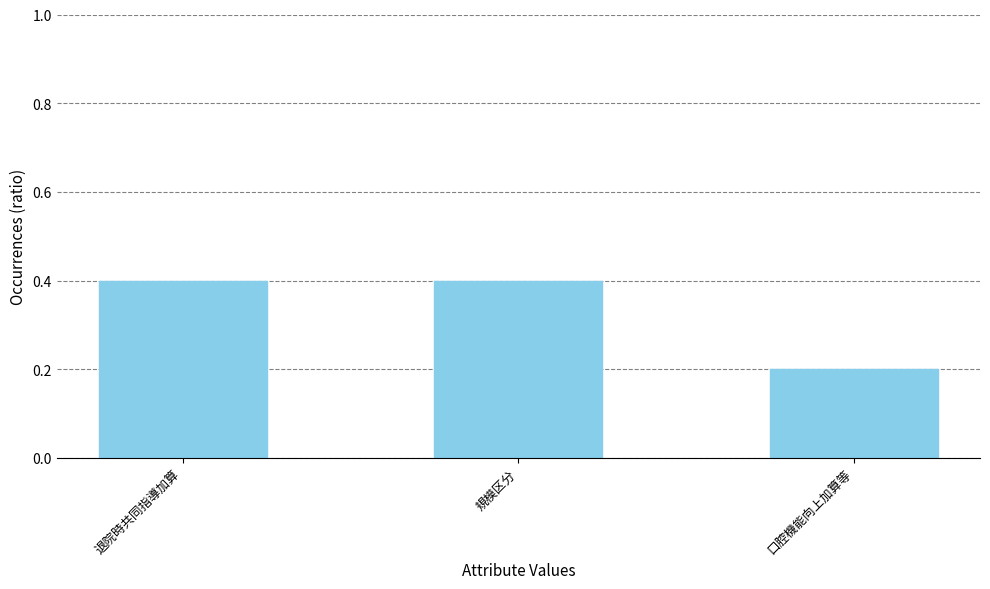

Is it true that the value at 規模区分 is 0.6?

False